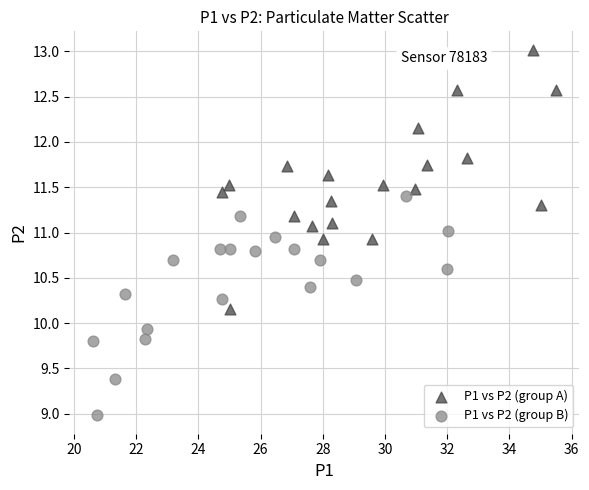

What are all the series names shown in the legend?

P1 vs P2 (group A), P1 vs P2 (group B)